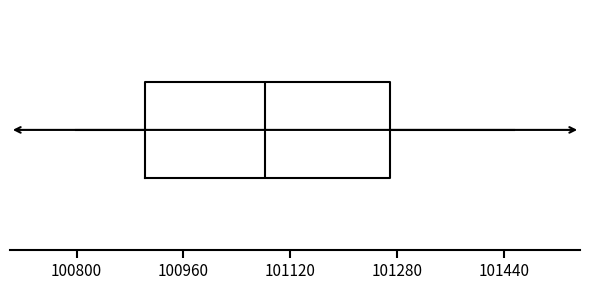

Where is the right edge of the box on the x-axis? The values are not printed on the chart, so give them approximately, as read against the axis.

101260